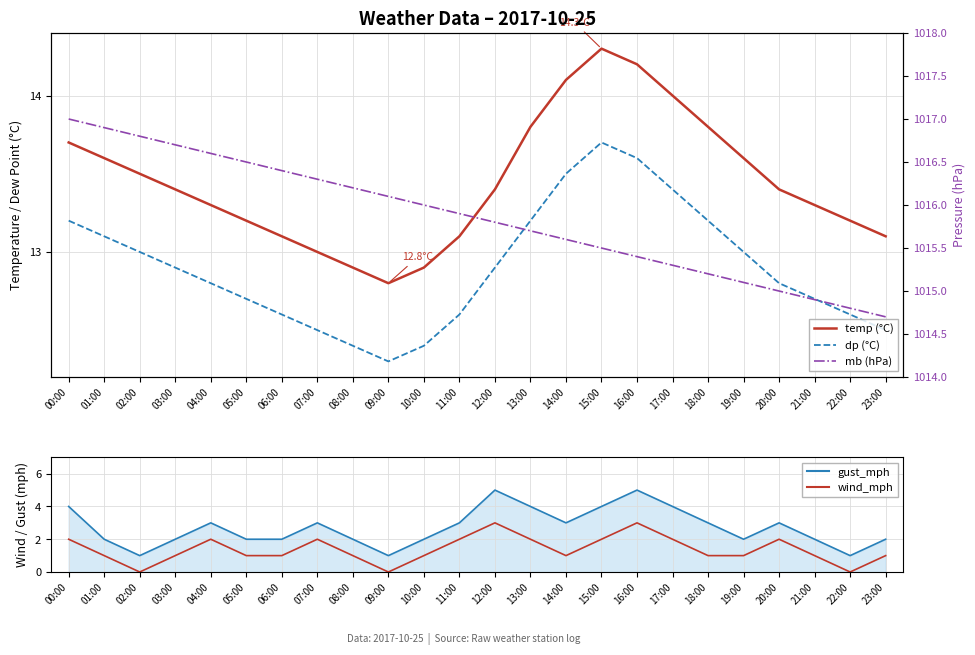

Which series has the widest spread of values?

gust_mph line